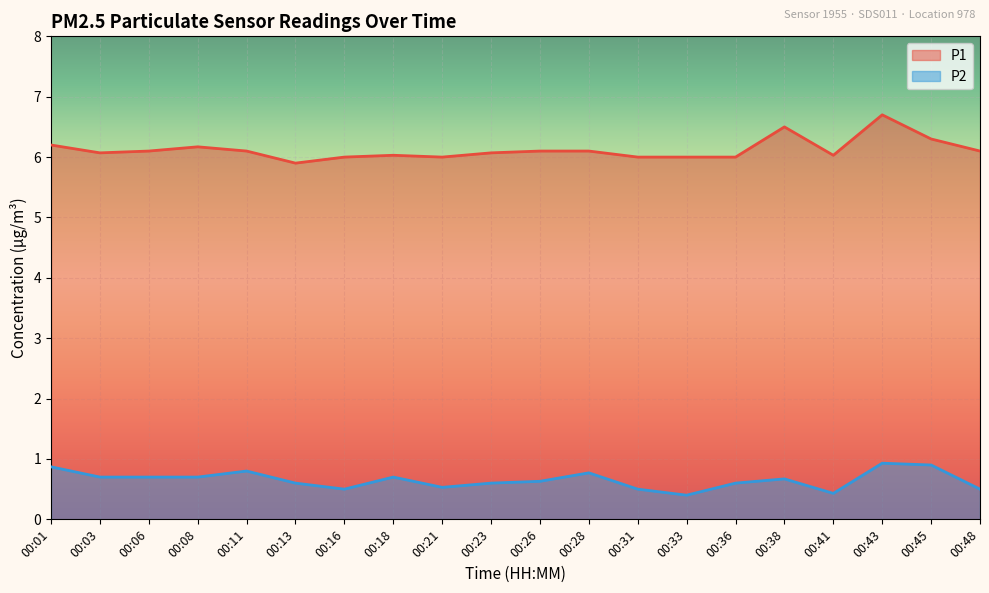

The P1 series shows 6.7 at 00:43. True or false?

True